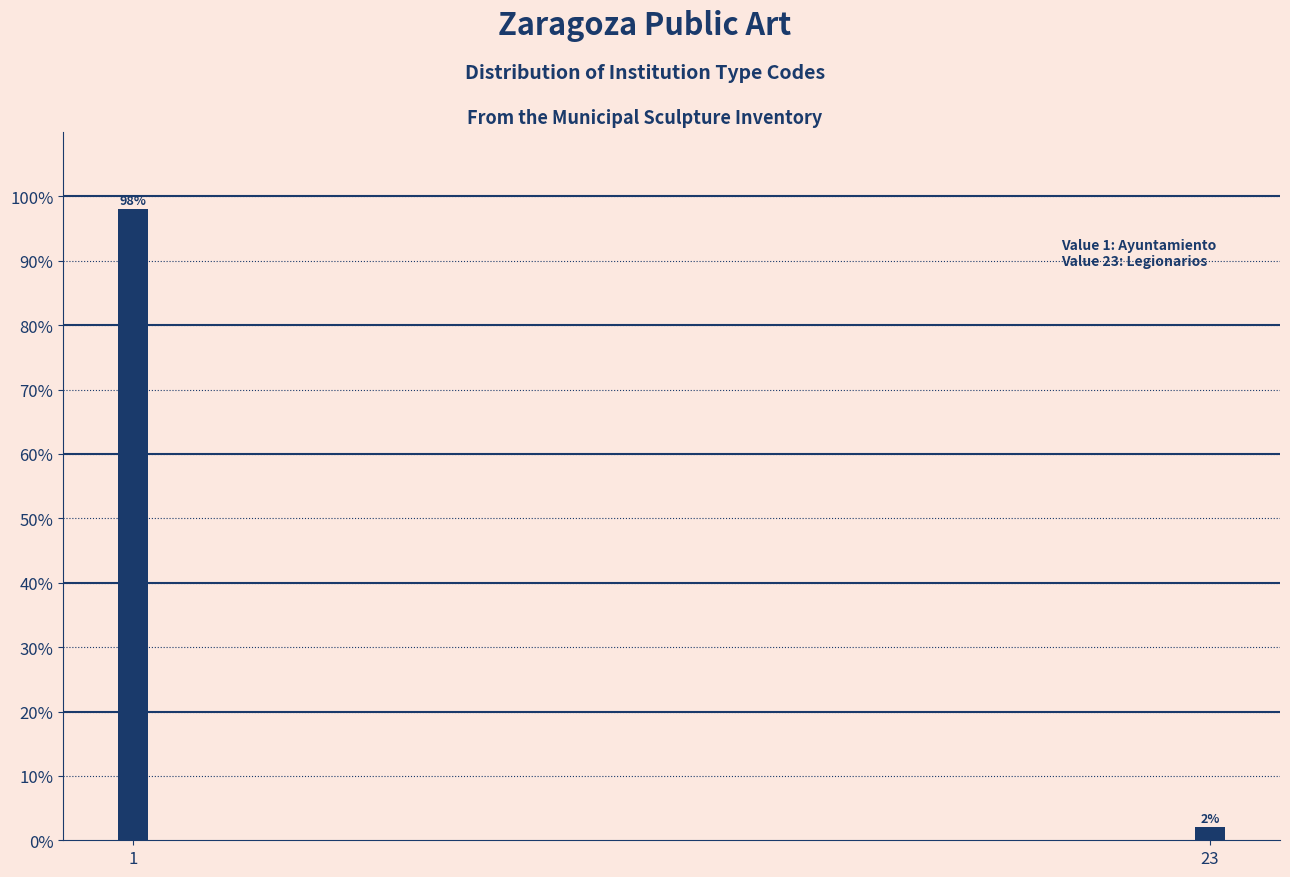

Reading left to right, extract all data points from this chart.

98	2